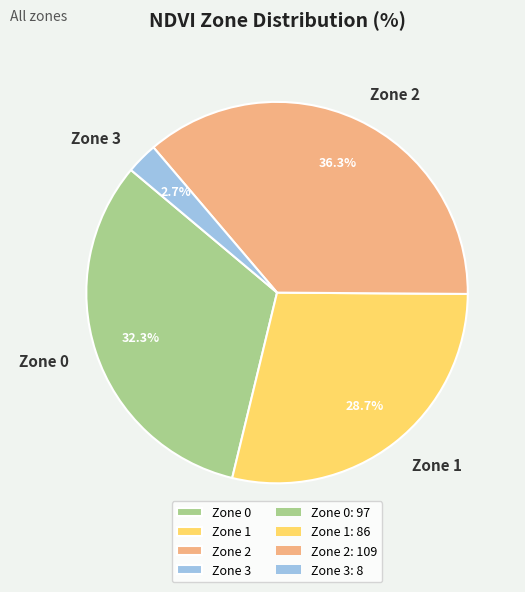

What is the ratio of the value at Zone 2 to the value at Zone 1?

1.3